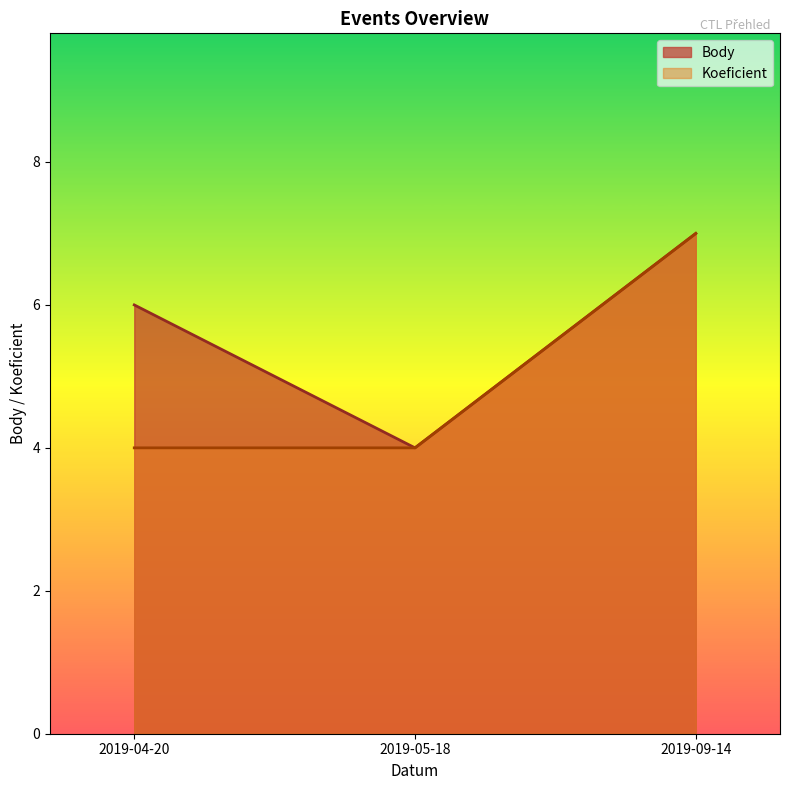

Between 2019-04-20 and 2019-05-18, which series saw the biggest shift?

Body